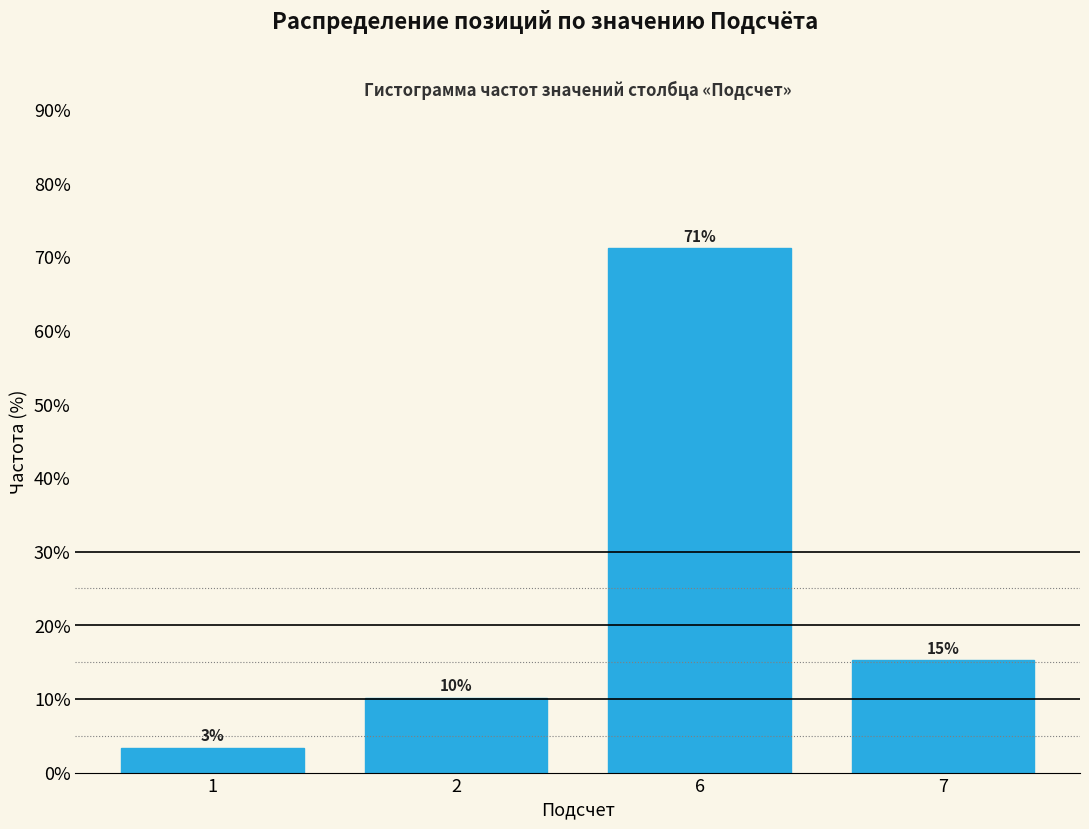

How many bars are there in total?

4